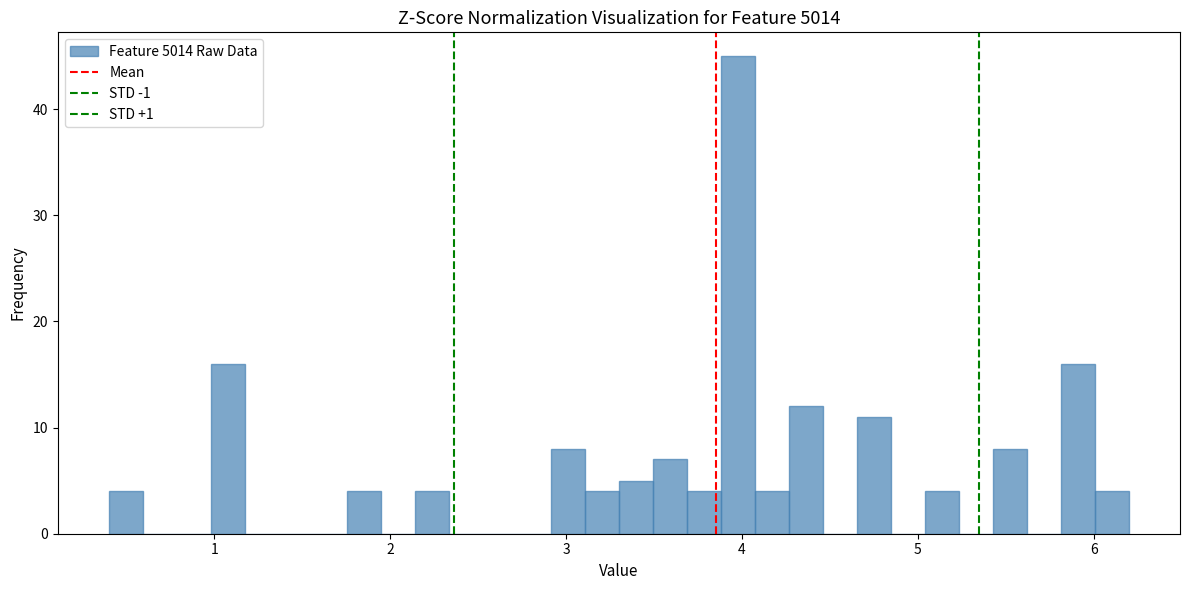

Read against the x-axis, roughly where is the centre of the tallest bar?

4.0